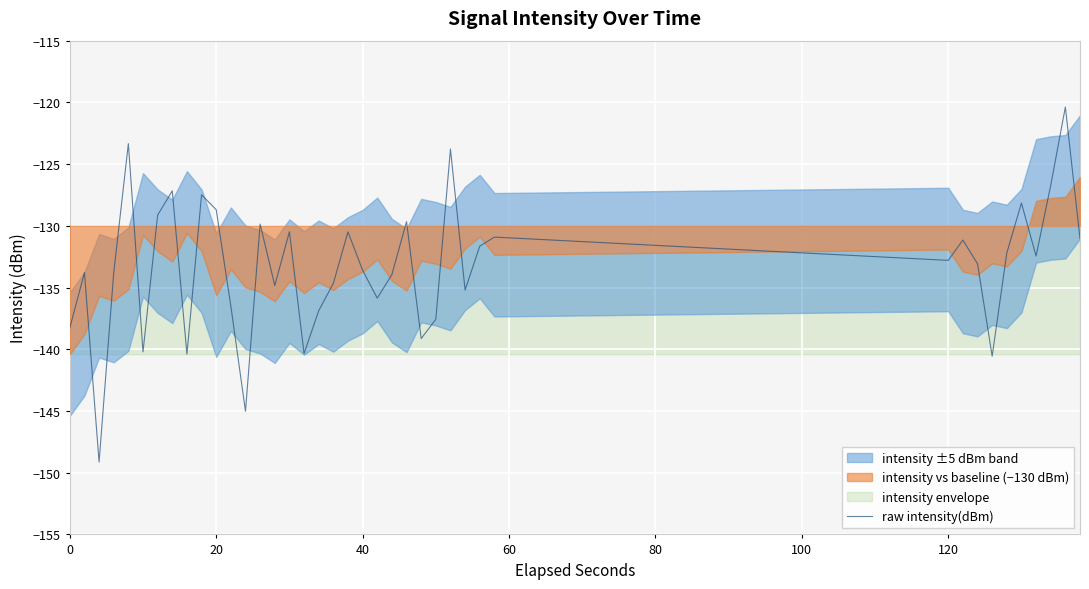

How many values exceed -132?

17